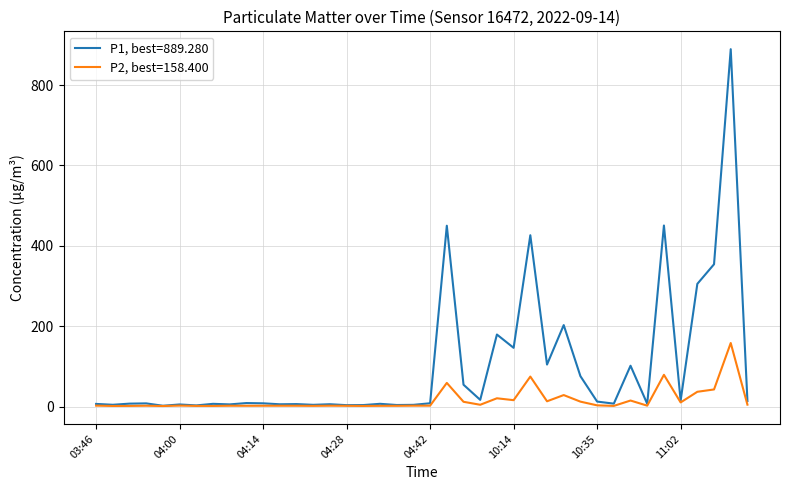

Which series has the widest spread of values?

P1, best=889.280